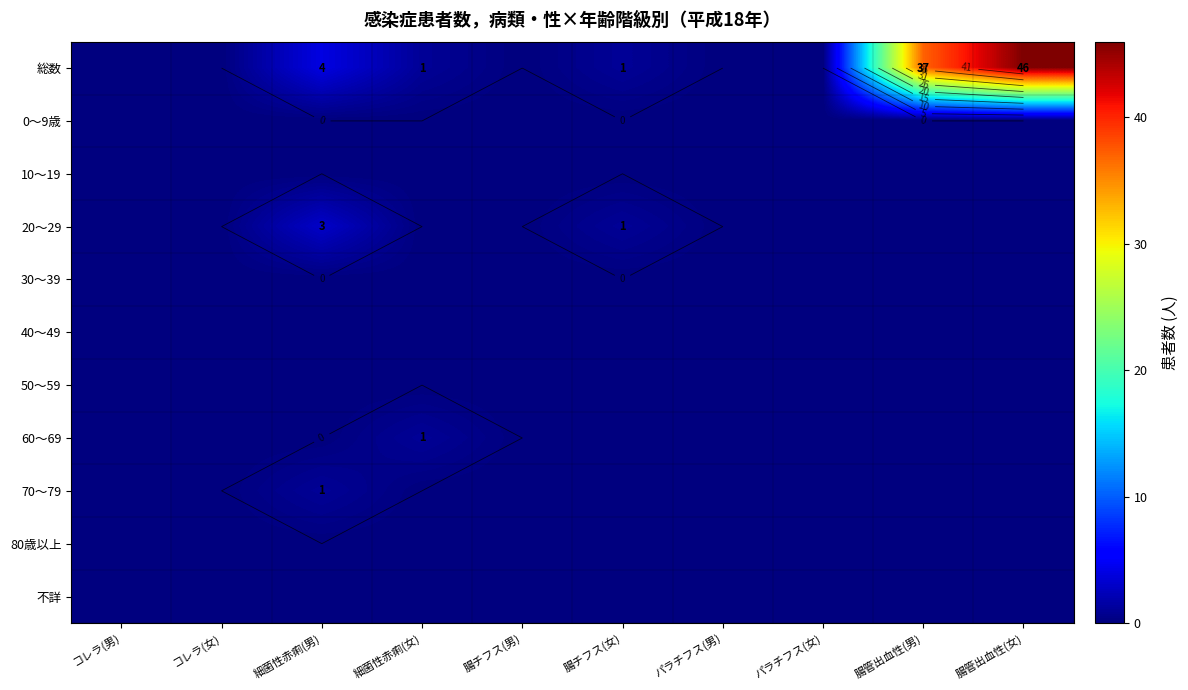

Which series has the widest spread of values?

総数